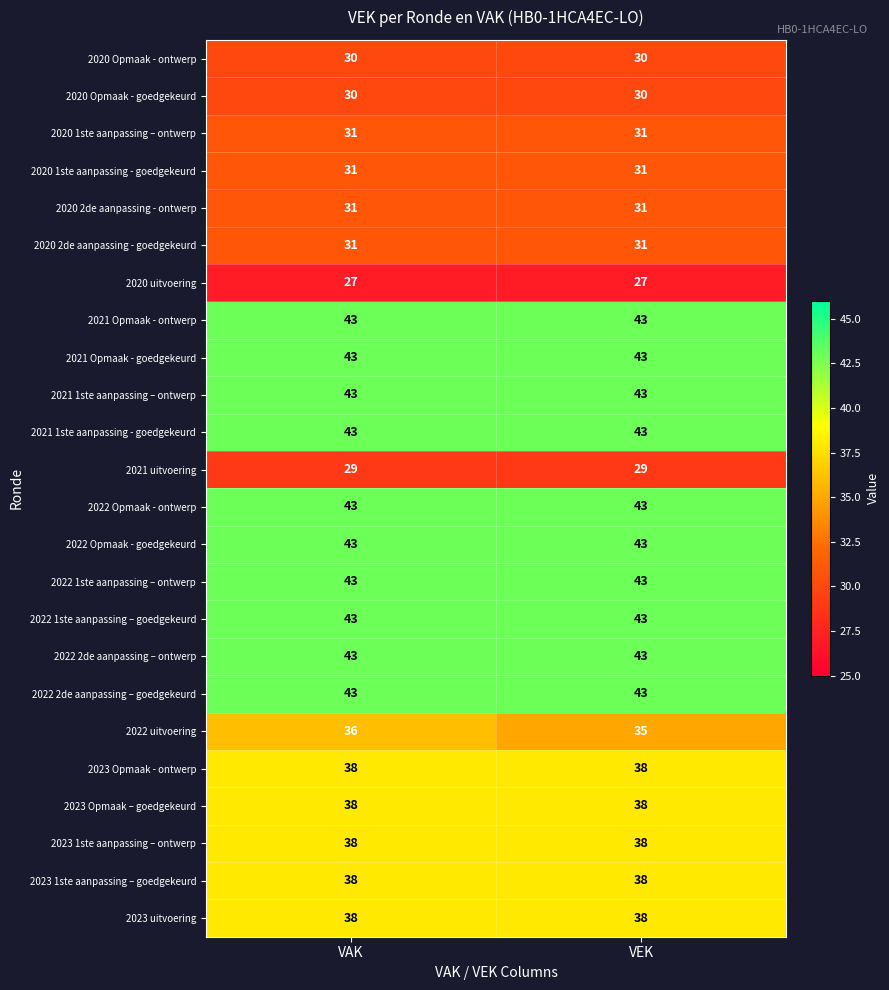

Between VAK and VEK, which series saw the biggest shift?

2022 uitvoering